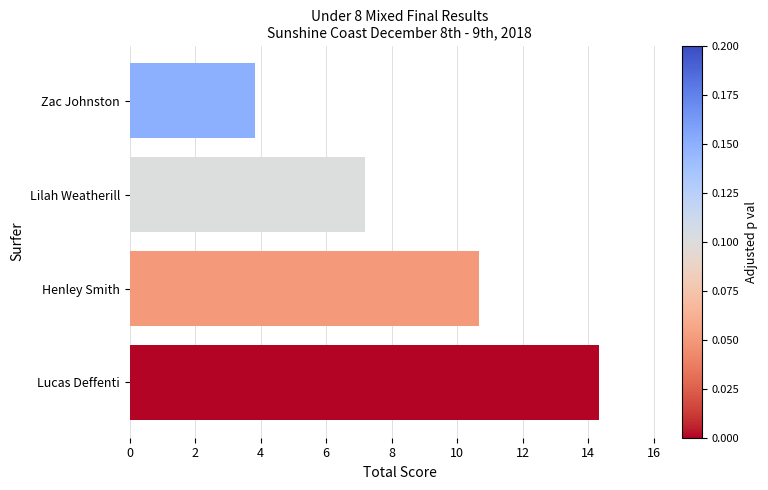

List the labels in order of value, smallest first.

Zac Johnston, Lilah Weatherill, Henley Smith, Lucas Deffenti